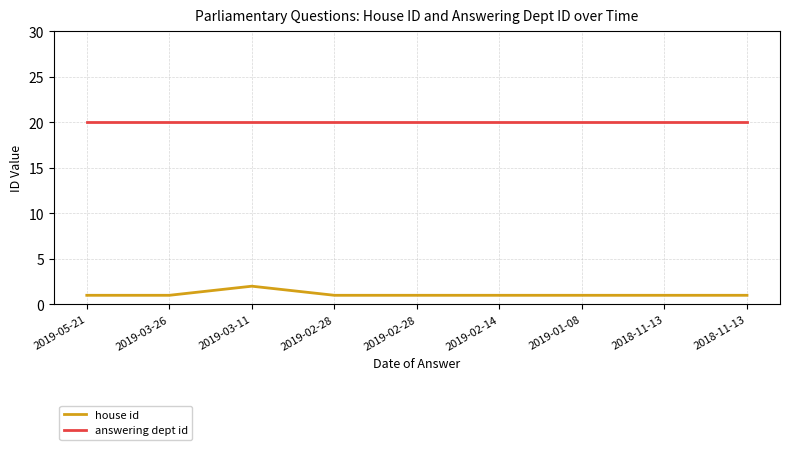

List the series in order of their overall mean, highest first.

answering dept id, house id